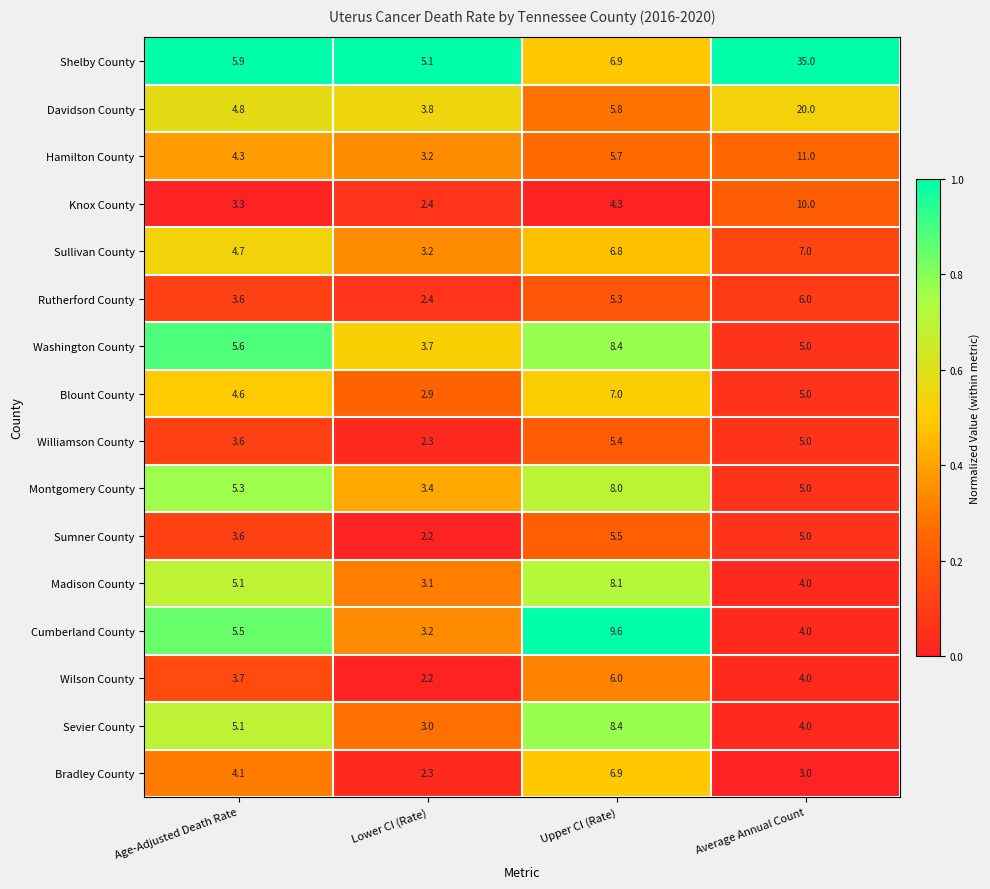

The value of Knox County at Average Annual Count is 10.0. True or false?

True